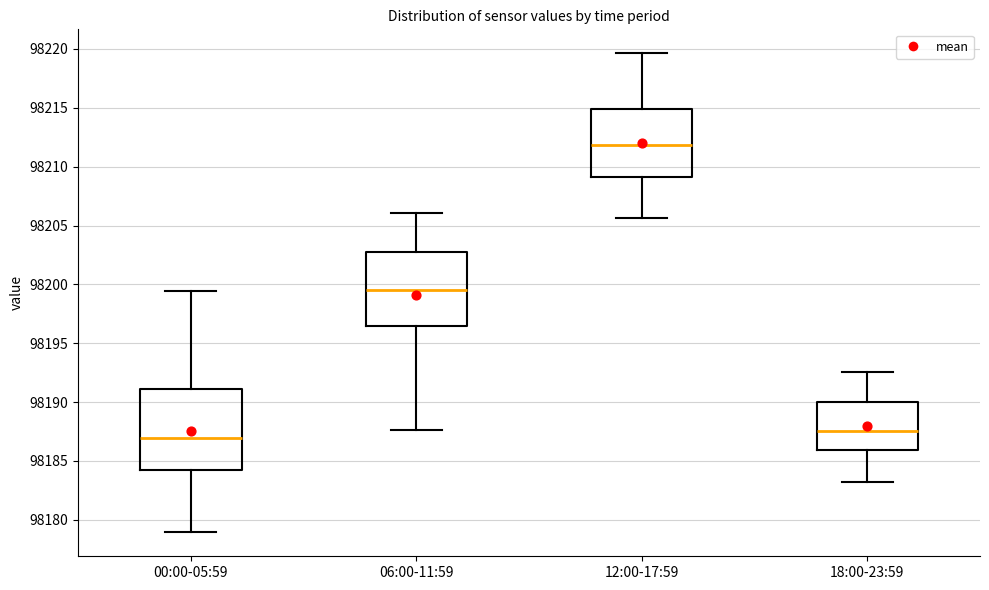

Comparing the boxes themselves (not the whiskers), which one is the tallest?

00:00-05:59